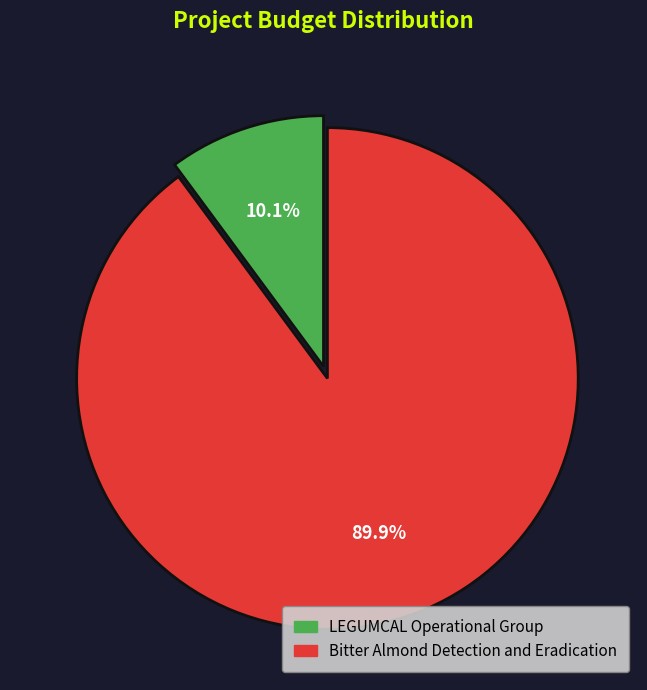

Combined, do Bitter Almond Detection and Eradication and LEGUMCAL Operational Group account for over 50%?

Yes